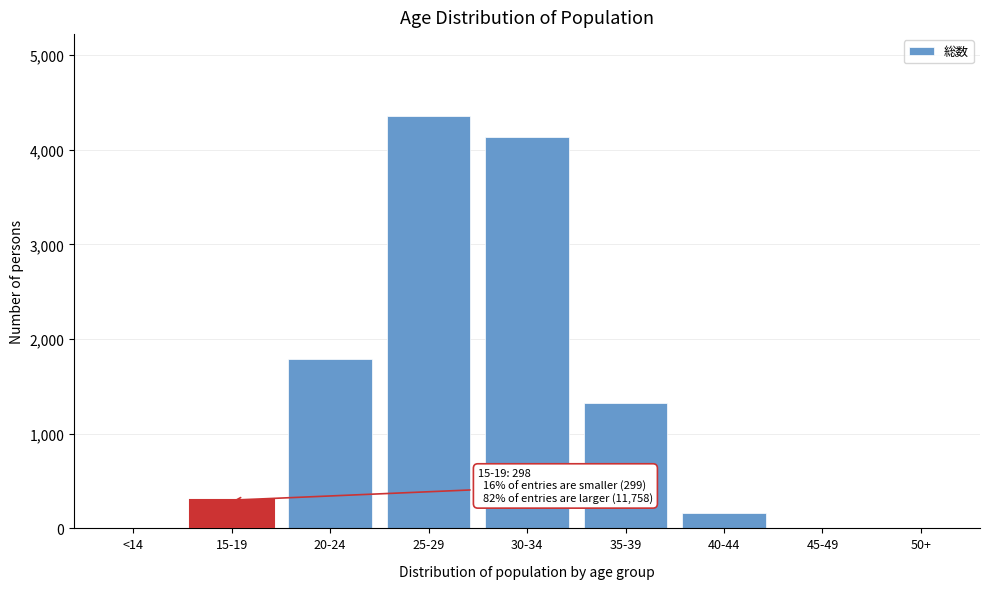

The value at 40-44 is 161. True or false?

True